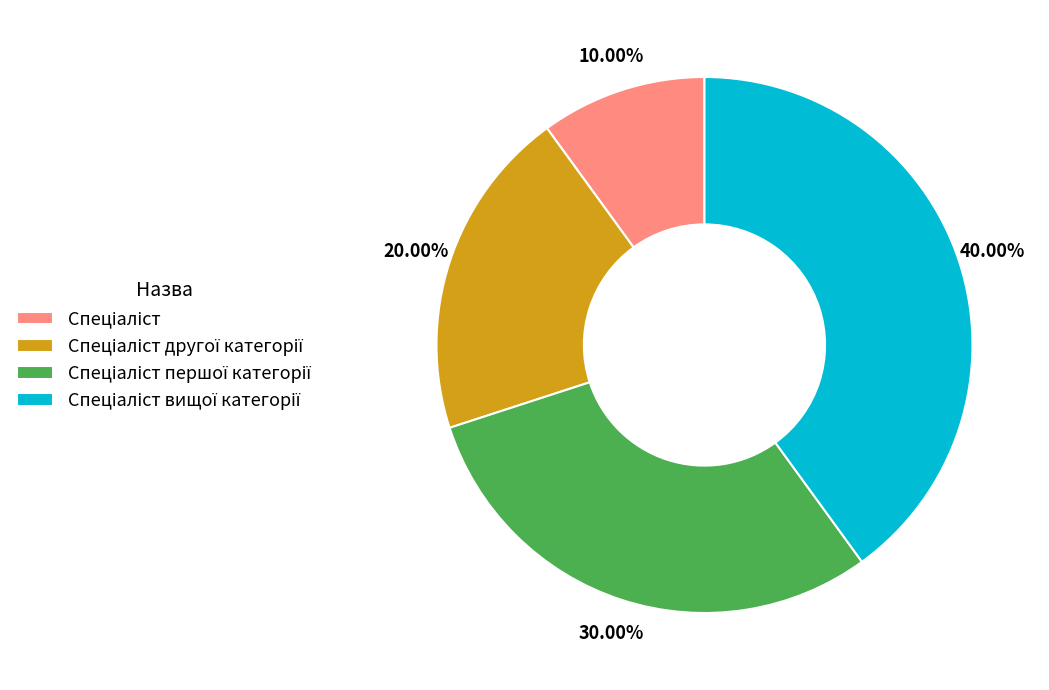

Does any single category account for the majority?

No